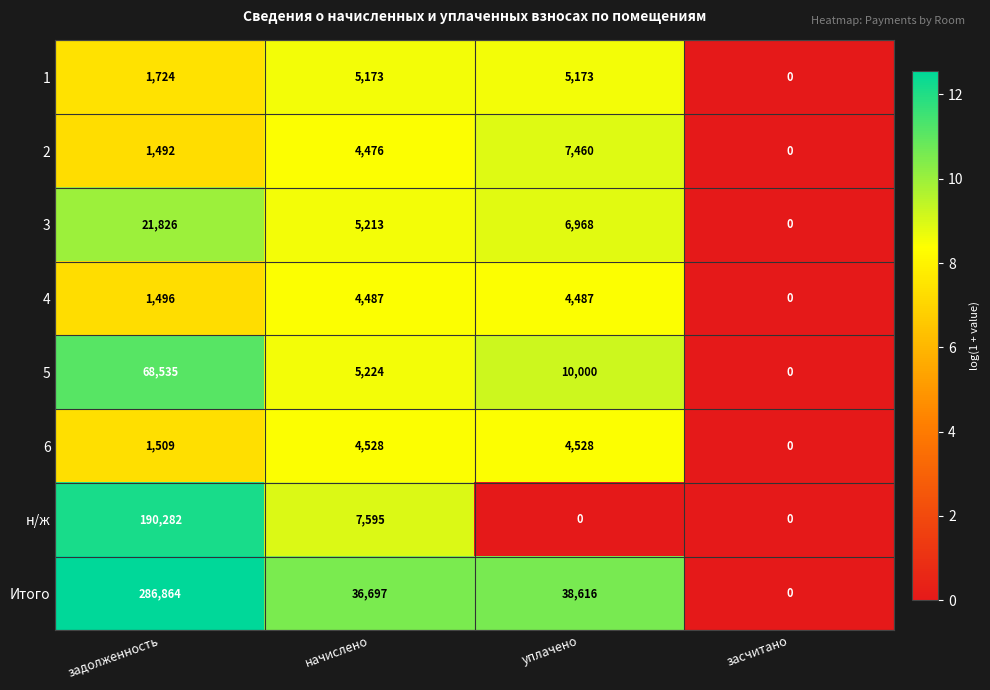

Where is Итого nearest to the value 143432?

уплачено